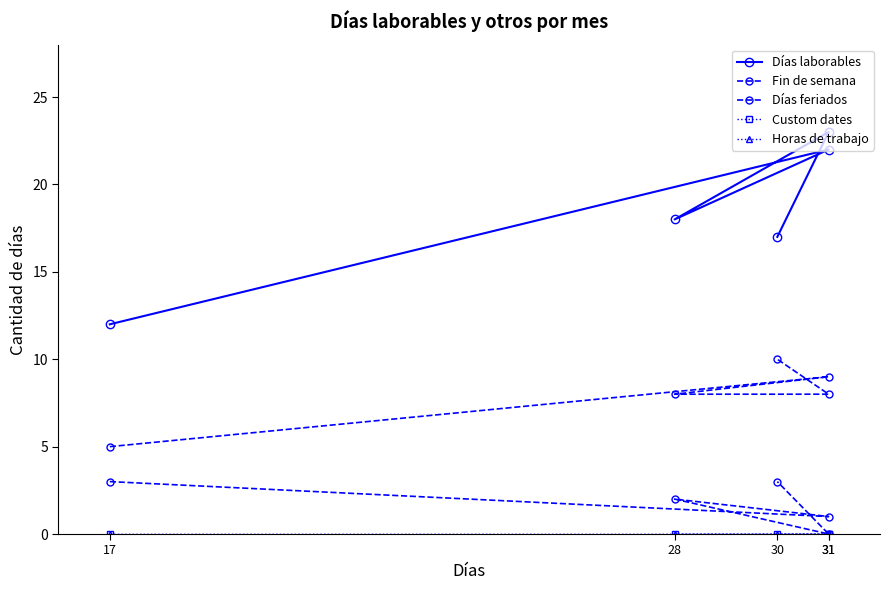

Where is the first local maximum for Días laborables?

31